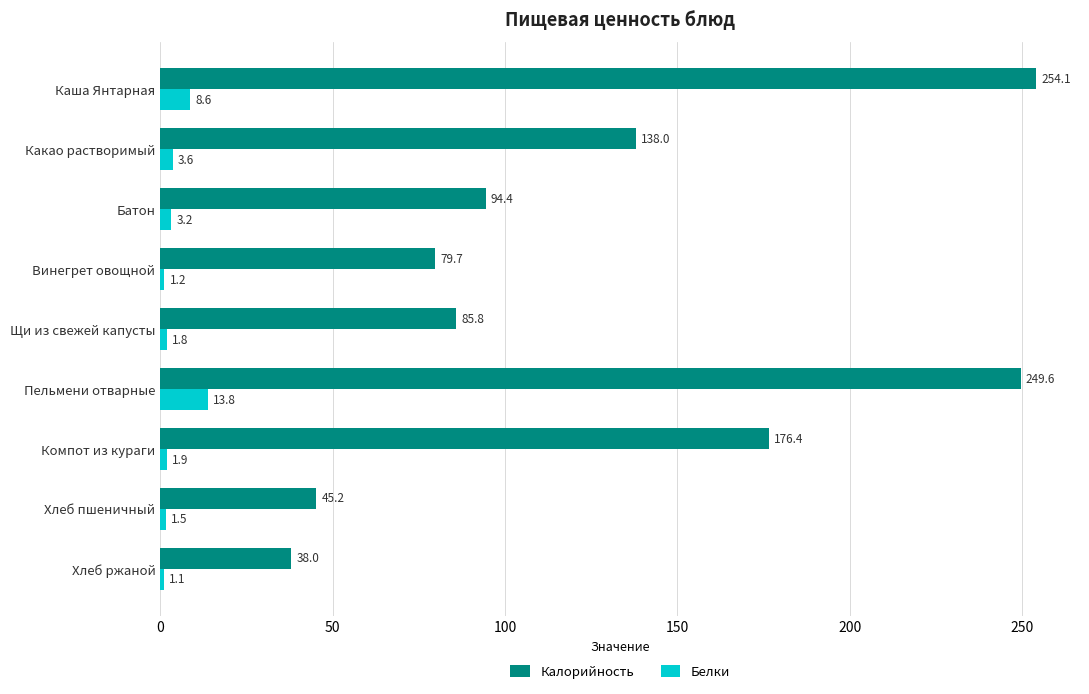

Is it true that Калорийность equals 79.7 at Винегрет овощной?

True